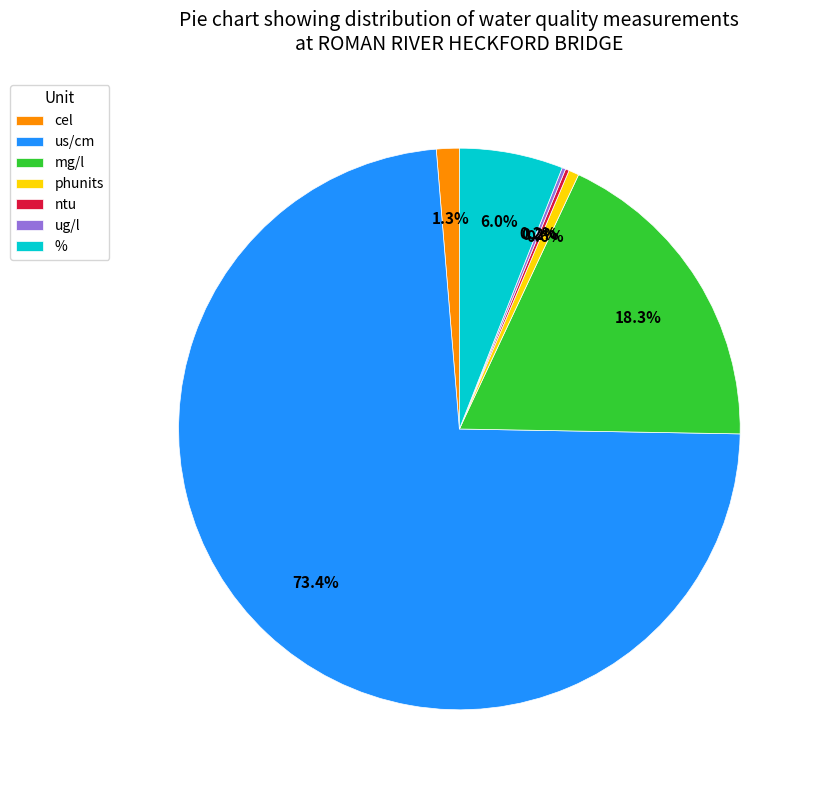

Is there any slice that represents more than half of the pie?

Yes